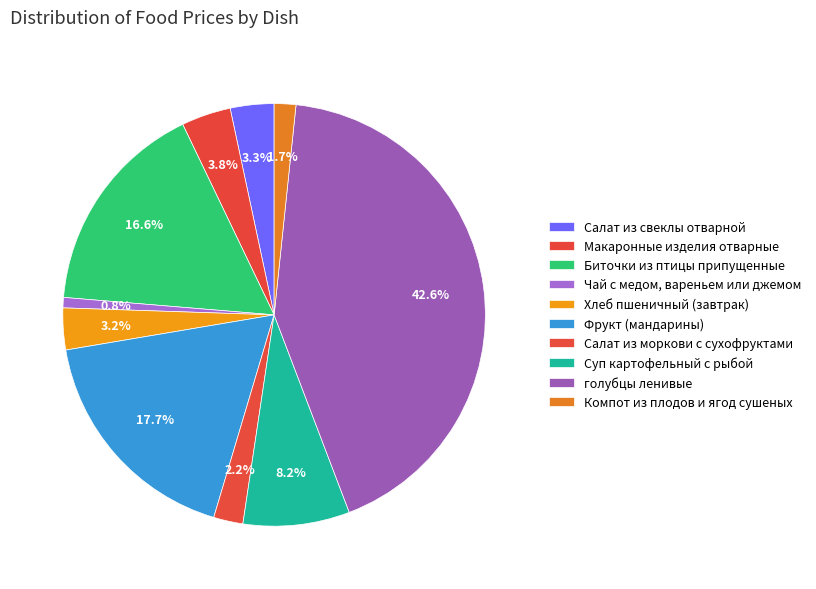

Which category has the biggest portion of the pie?

голубцы ленивые